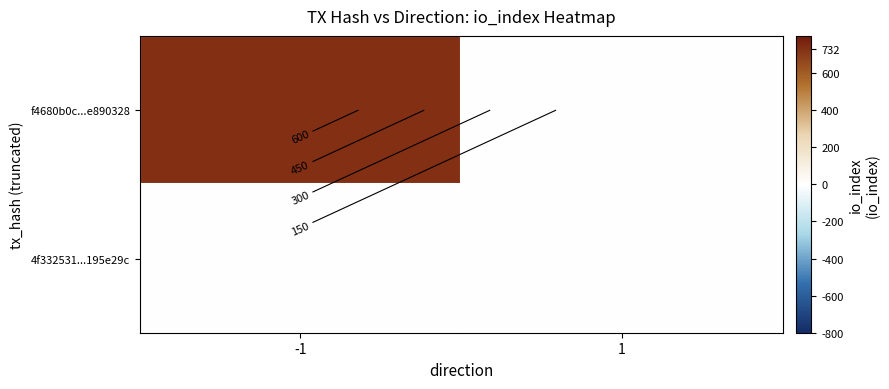

Is it true that f4680b0c...e890328 equals 0 at 1?

True